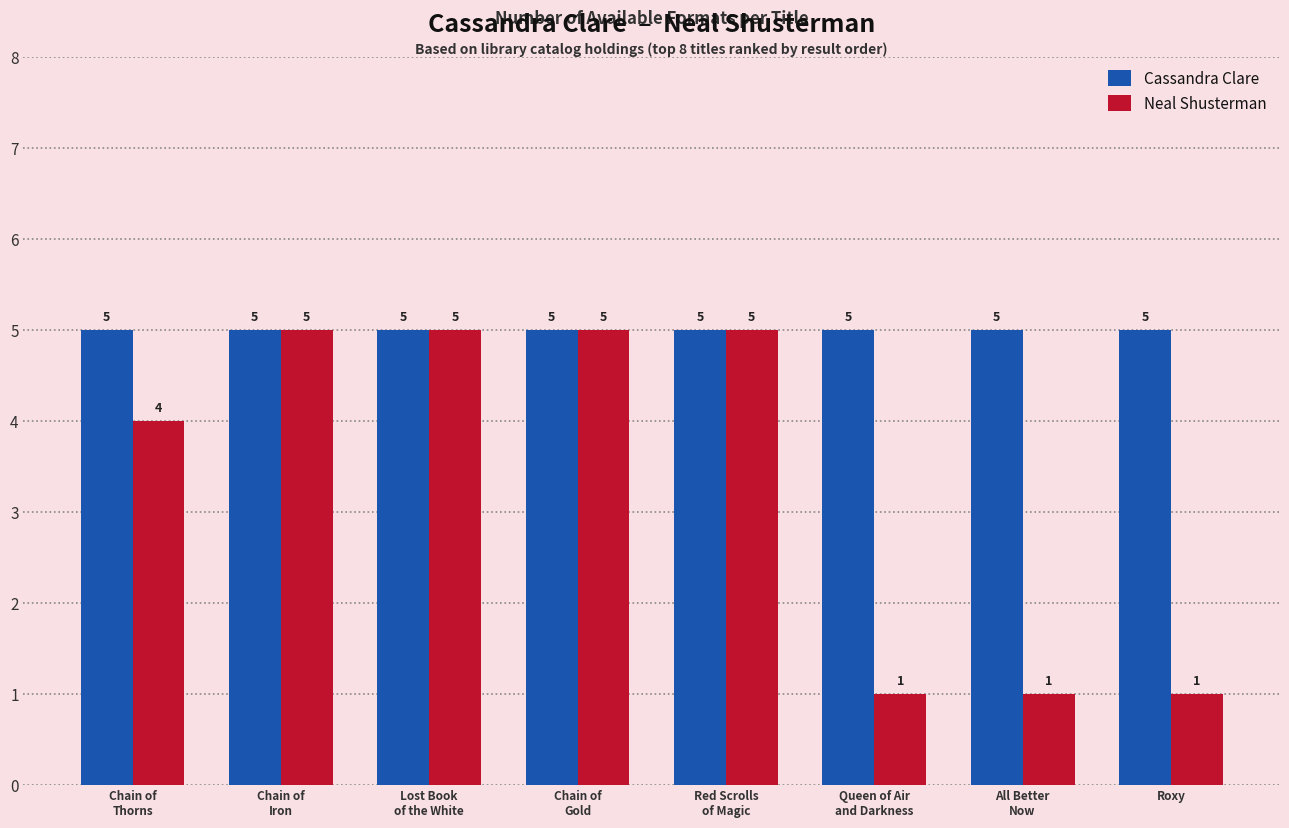

What is the lowest value of the Cassandra Clare series?

5